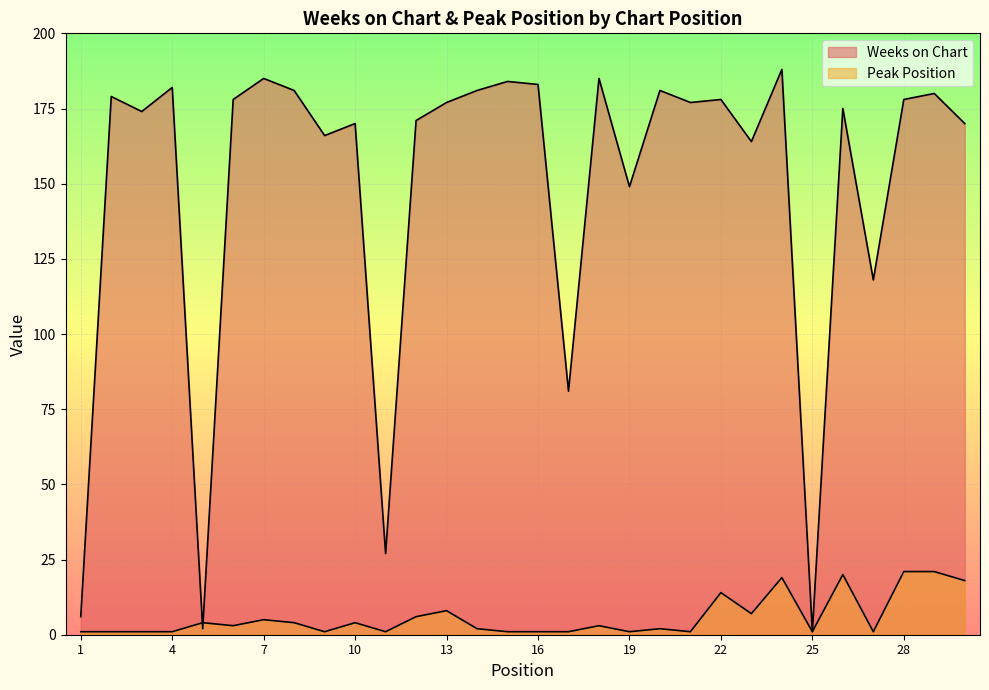

Reading left to right, list all the values displayed in this chart.

Weeks on Chart: 1=6	2=179	3=174	4=182	5=2	6=178	7=185	8=181	9=166	10=170	11=27	12=171	13=177	14=181	15=184	16=183	17=81	18=185	19=149	20=181	21=177	22=178	23=164	24=188	25=1	26=175	27=118	28=178	29=180	30=170
Peak Position: 1=1	2=1	3=1	4=1	5=4	6=3	7=5	8=4	9=1	10=4	11=1	12=6	13=8	14=2	15=1	16=1	17=1	18=3	19=1	20=2	21=1	22=14	23=7	24=19	25=1	26=20	27=1	28=21	29=21	30=18